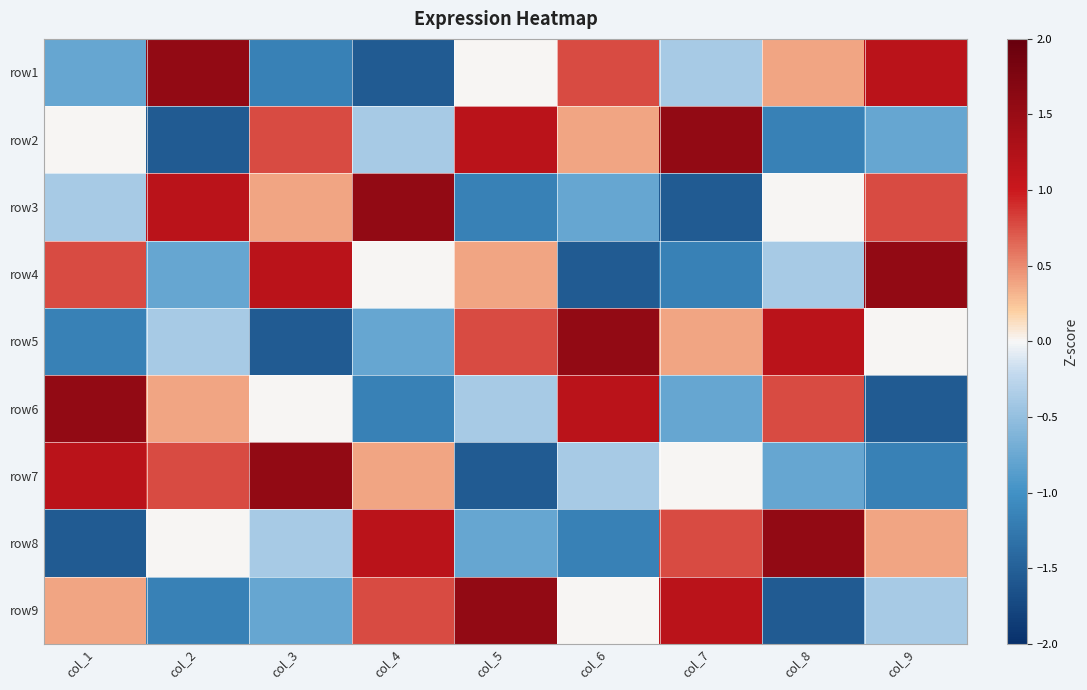

What is the smallest value displayed?

-1.5